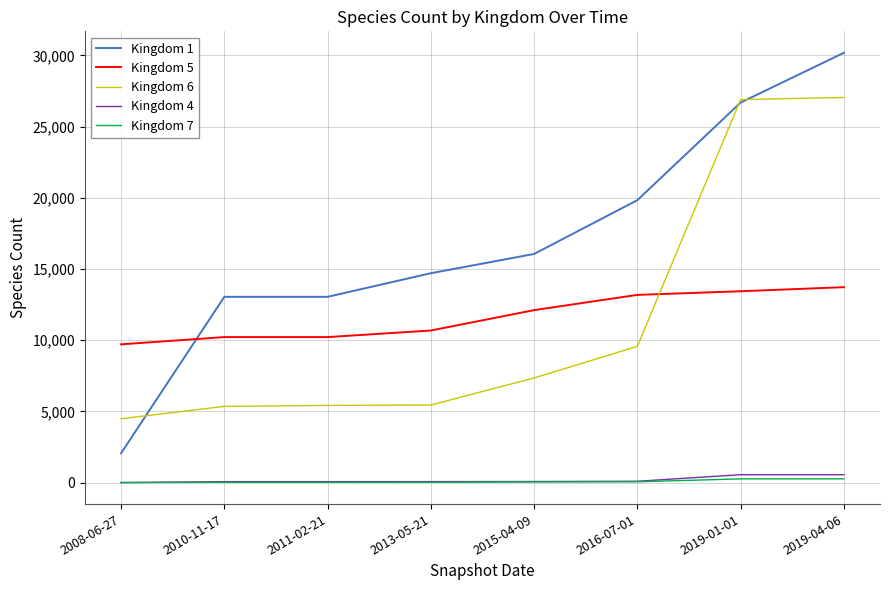

What is the sum of the Kingdom 6 values at 2019-01-01 and 2013-05-21?

32349